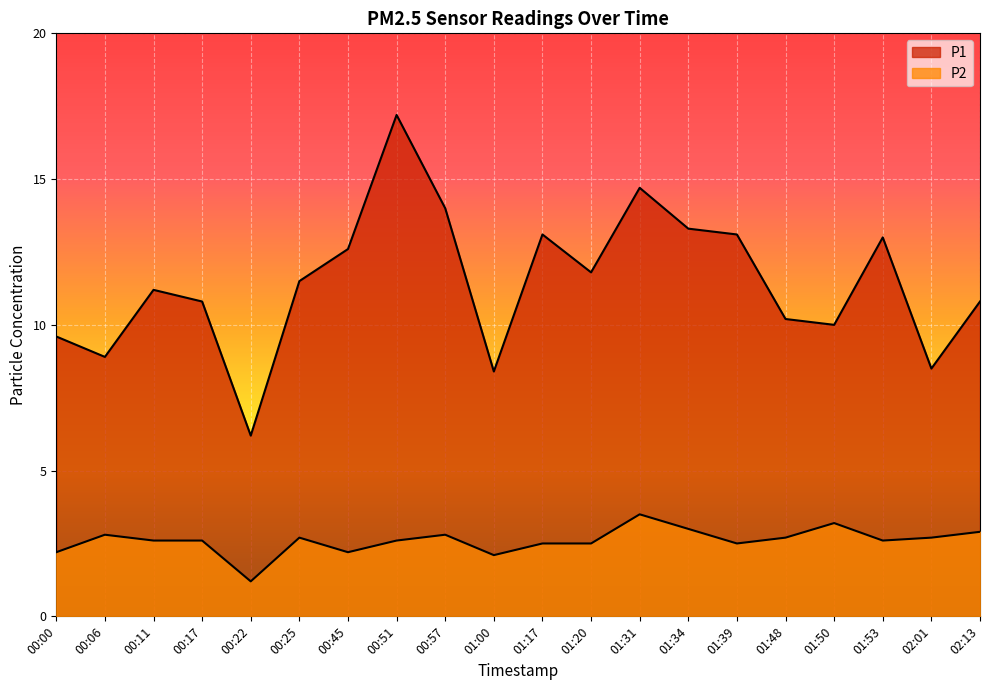

Is it true that P1 equals 10.2 at 01:48?

True